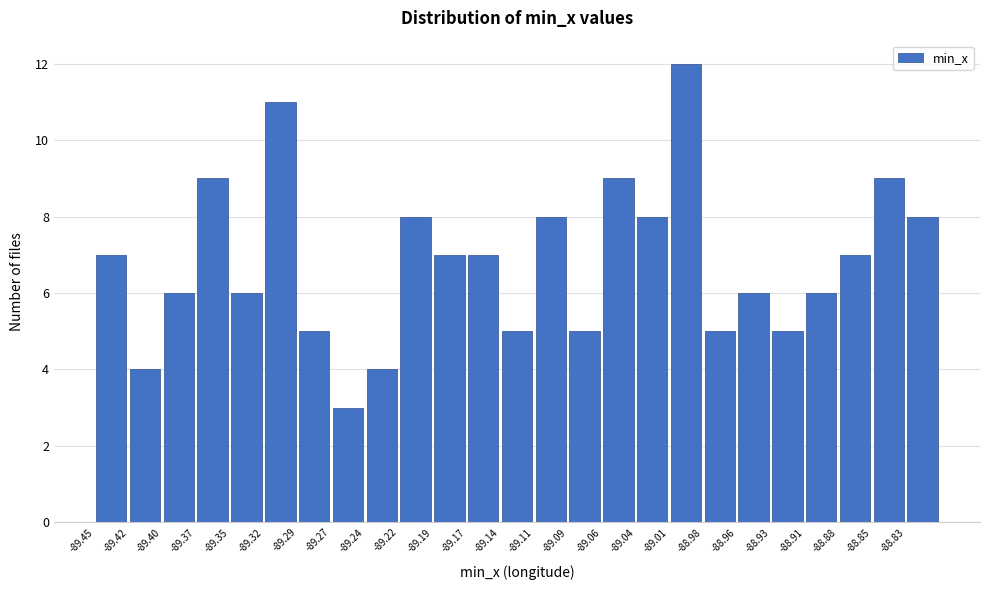

Reading left to right, list every bar in this chart as the range it spans on the x-axis followed by its height. Neither the bar edges nor the heights are printed on the chart, so give them approximately, as read against the axes.

-89.450 to -89.425: 7
-89.425 to -89.400: 4
-89.400 to -89.370: 6
-89.370 to -89.345: 9
-89.345 to -89.320: 6
-89.320 to -89.295: 11
-89.295 to -89.270: 5
-89.270 to -89.245: 3
-89.245 to -89.215: 4
-89.215 to -89.190: 8
-89.190 to -89.165: 7
-89.165 to -89.140: 7
-89.140 to -89.115: 5
-89.115 to -89.090: 8
-89.090 to -89.060: 5
-89.060 to -89.035: 9
-89.035 to -89.010: 8
-89.010 to -88.985: 12
-88.985 to -88.960: 5
-88.960 to -88.930: 6
-88.930 to -88.905: 5
-88.905 to -88.880: 6
-88.880 to -88.855: 7
-88.855 to -88.830: 9
-88.830 to -88.805: 8